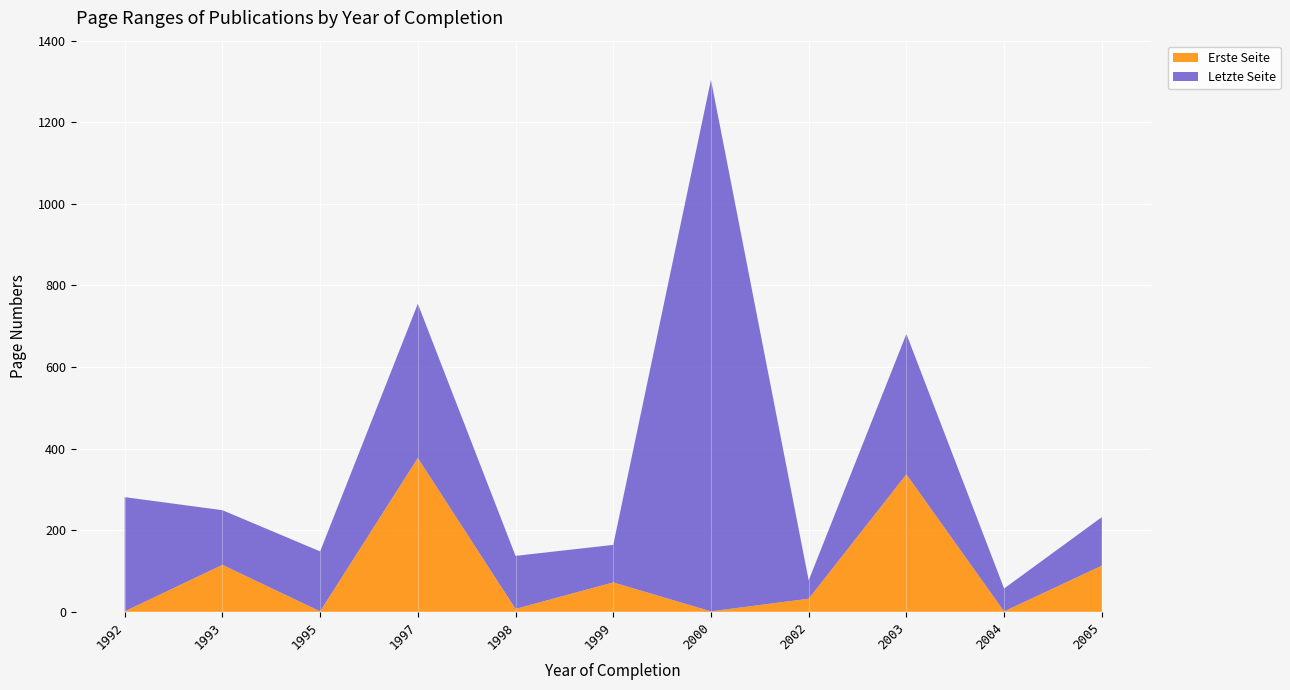

Reading right to left, what are all the values shown in this chart?

Letzte Seite: 2005=119	2004=56	2003=344	2002=45	2000=1303	1999=92	1998=130	1997=378	1995=147	1993=134	1992=280
Erste Seite: 2005=113	2004=1	2003=337	2002=32	2000=1	1999=72	1998=7	1997=377	1995=1	1993=115	1992=1